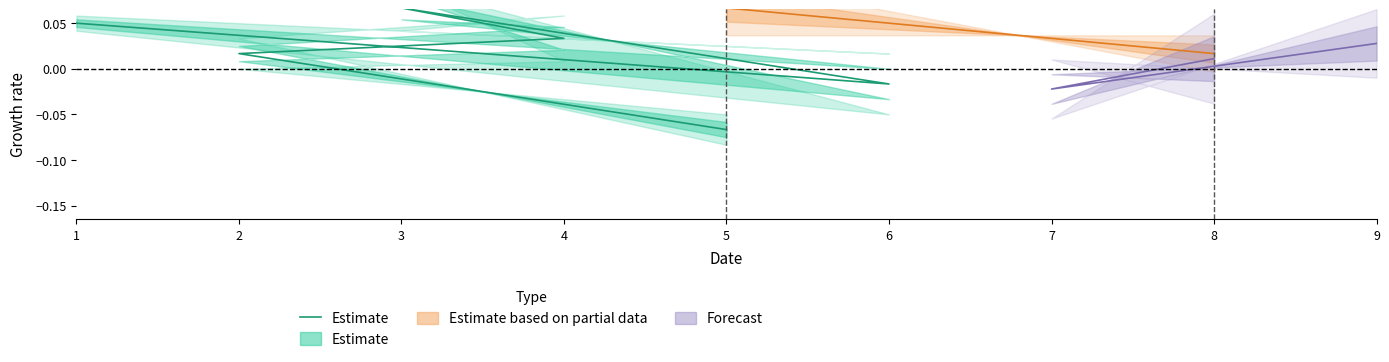

What is the value of the 3rd point from the left?

0.1